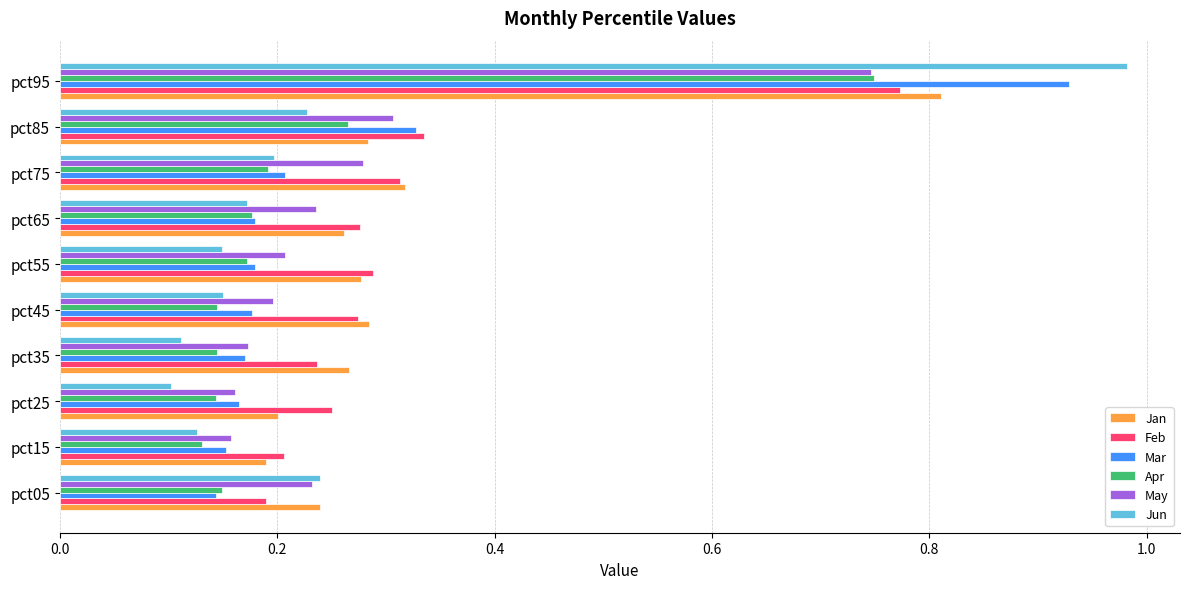

What is the sum of the May values at pct25 and pct45?

0.4